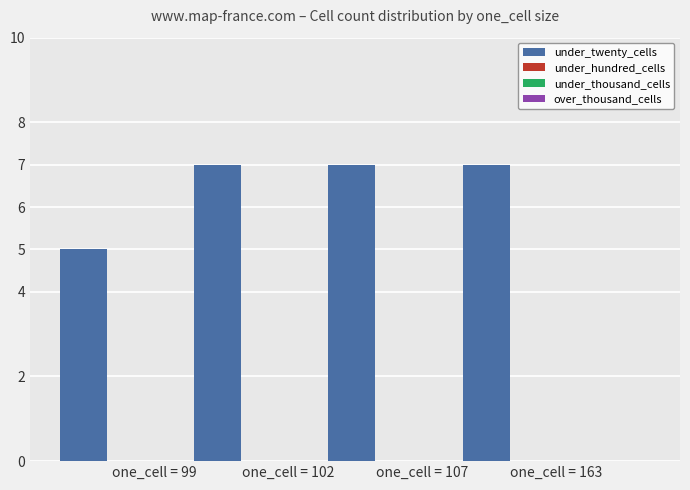

Are the bars horizontal?

No